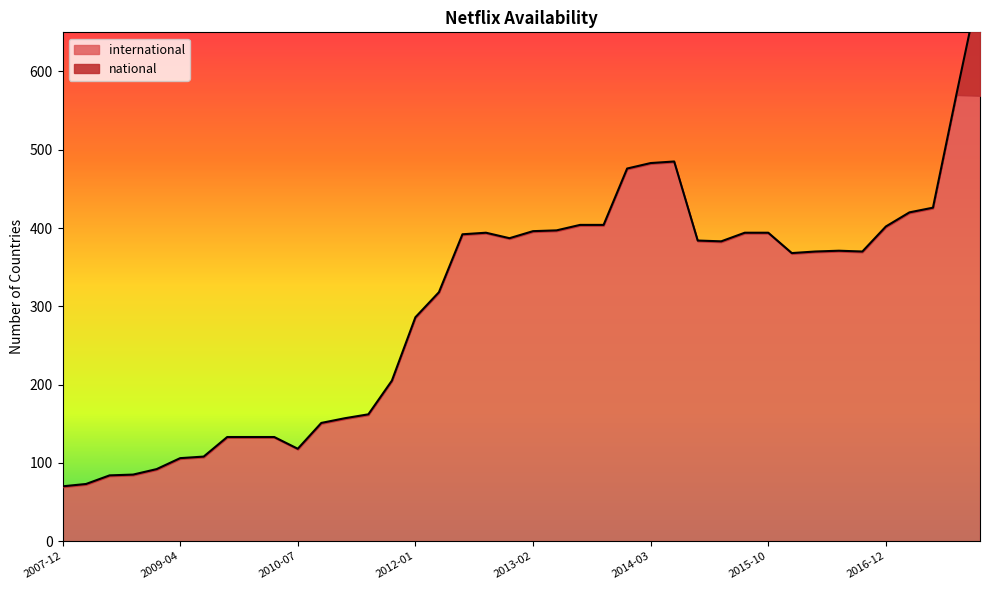

What is the average value?

305